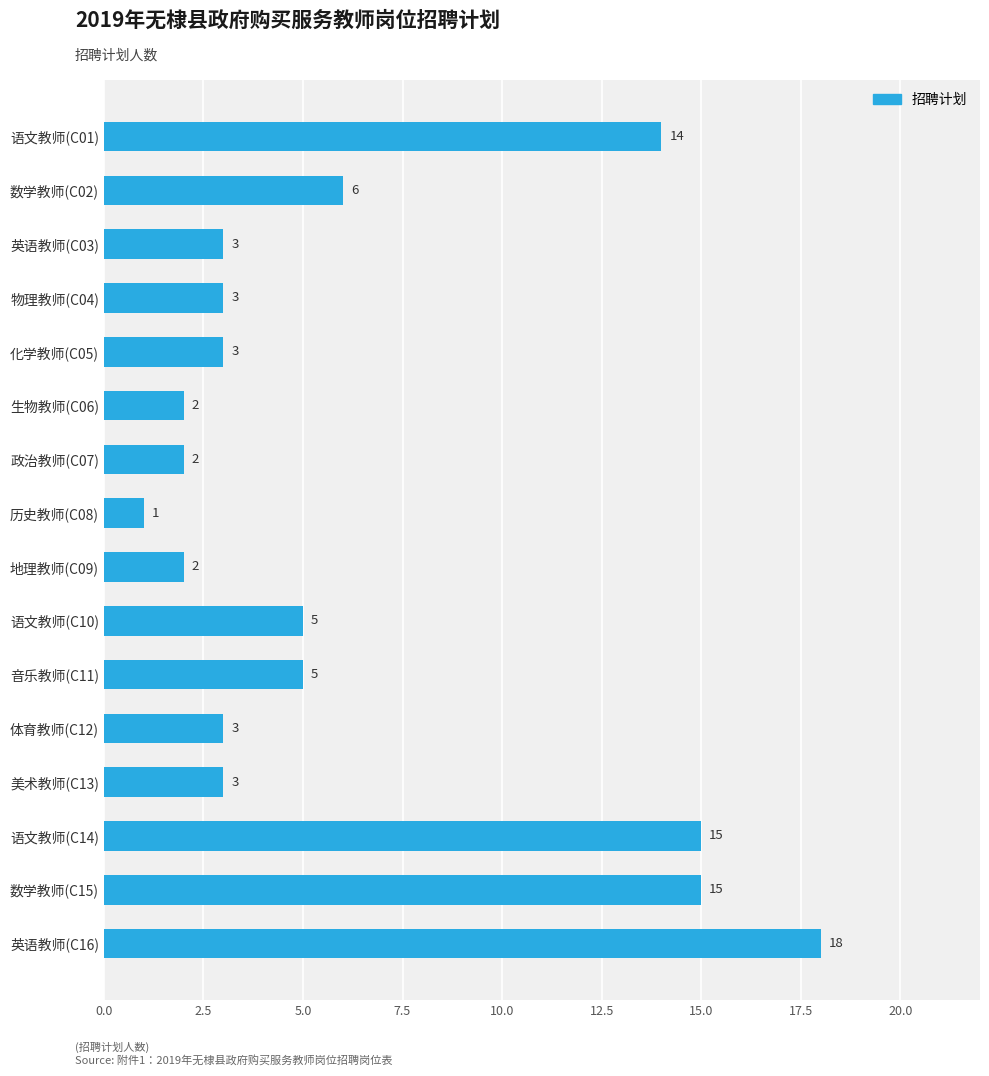

What position from the bottom is 地理教师(C09)?

8